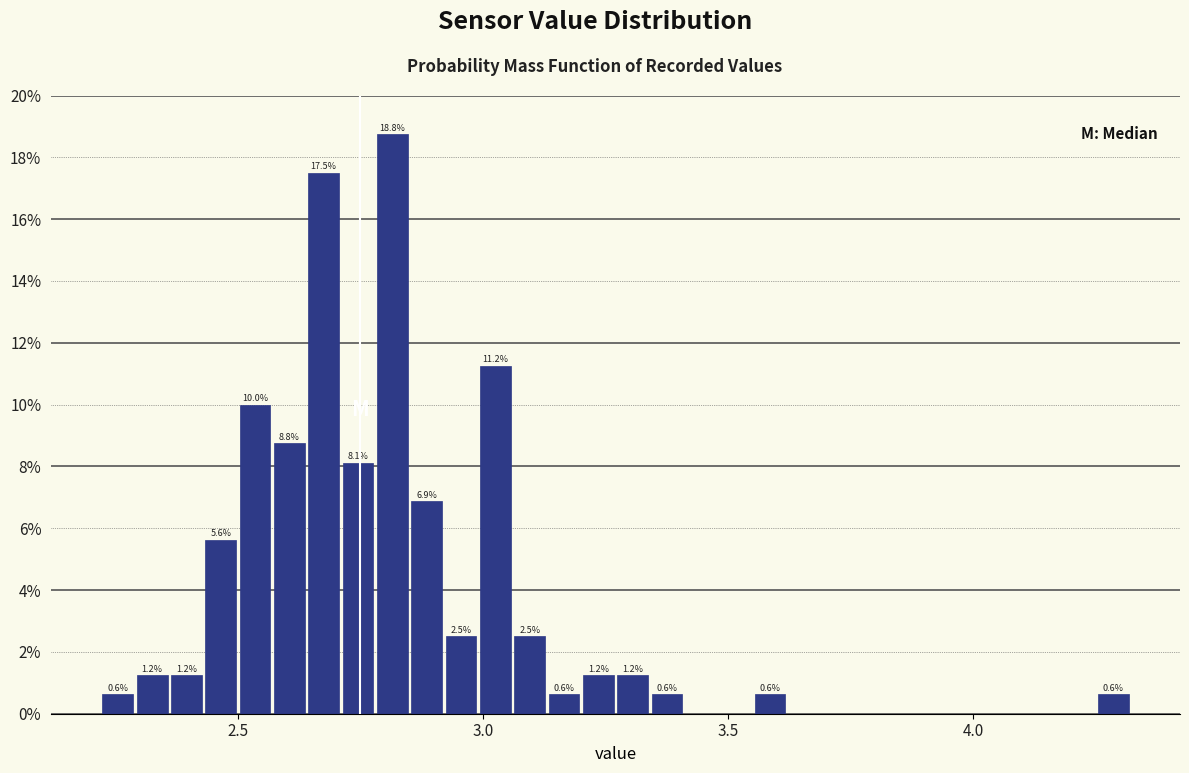

Around what value on the x-axis is the tallest bar? Give the approximate position of its centre, as read against the axis.

2.80